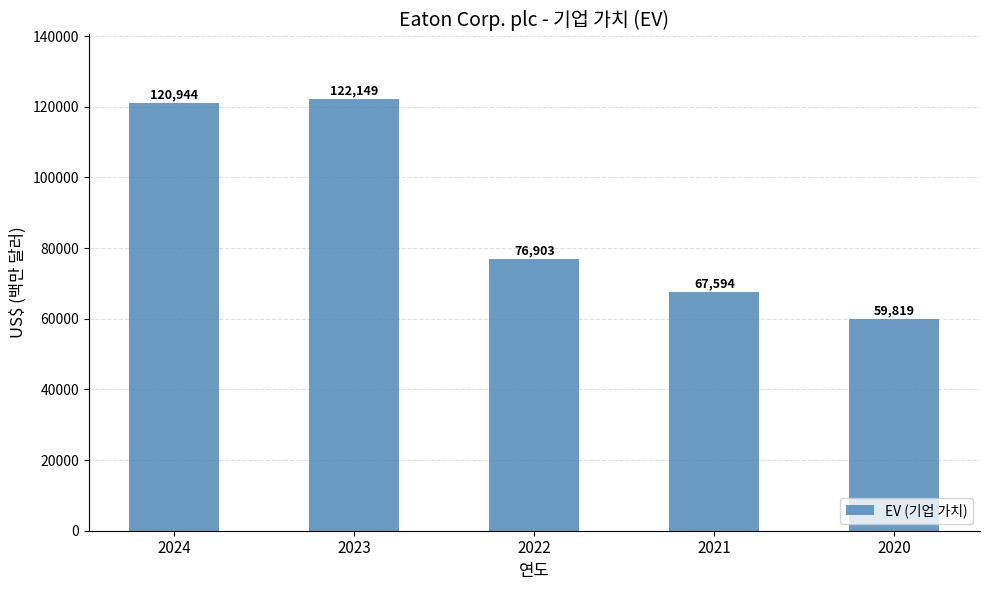

What is the minimum value shown in the chart?

59819